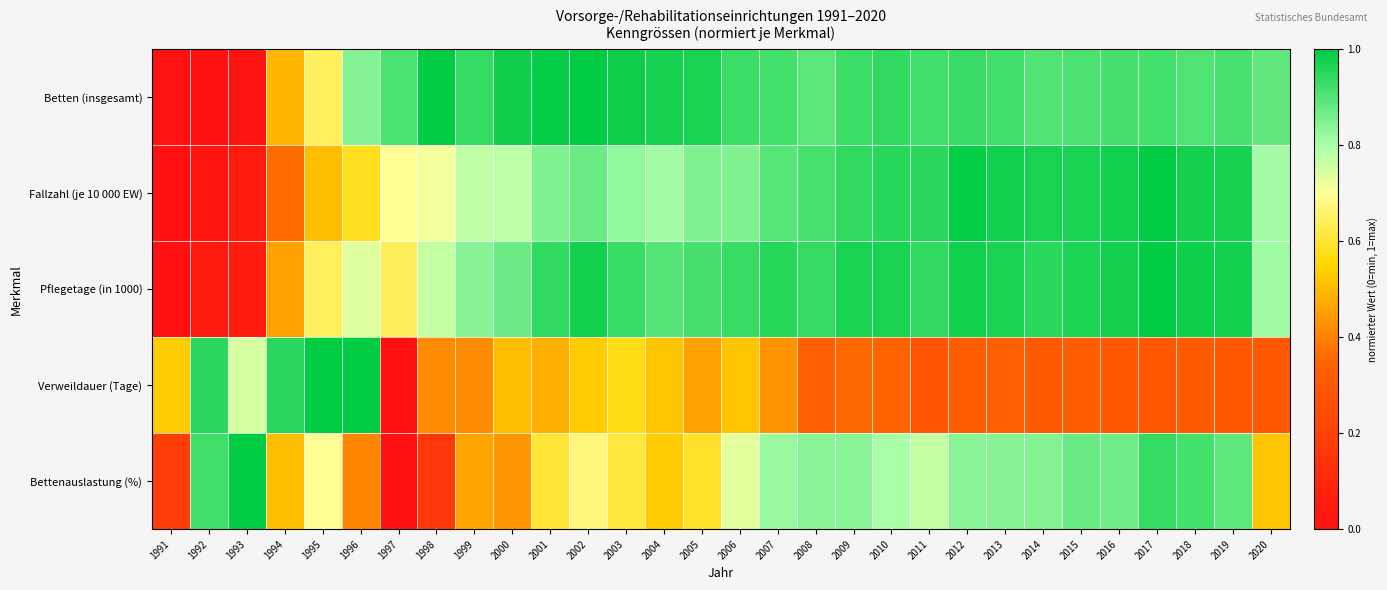

What is the total value across all series at 1996?

3.6